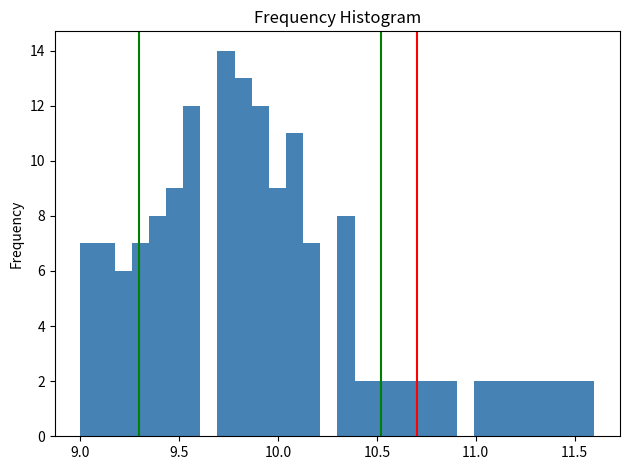

Read against the x-axis, roughly where is the centre of the tallest bar?

9.75